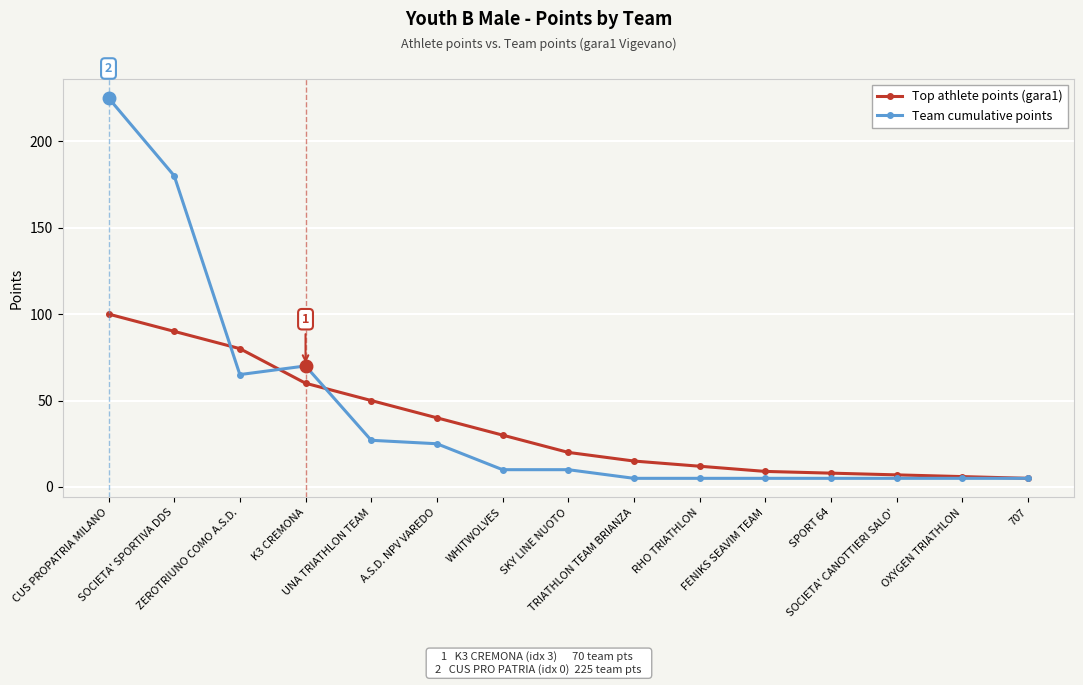

List the series in order of their peak value, highest first.

Team cumulative points, Top athlete points (gara1)